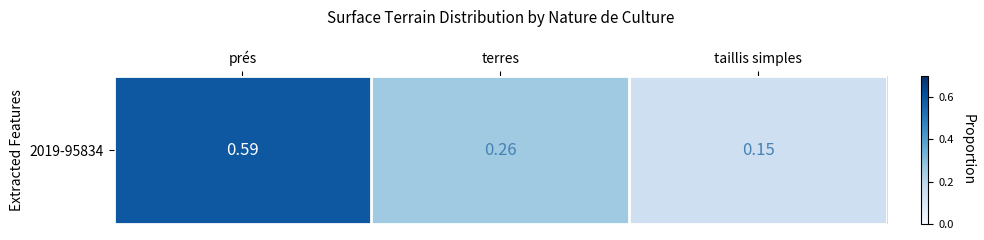

What is the average value?

0.3